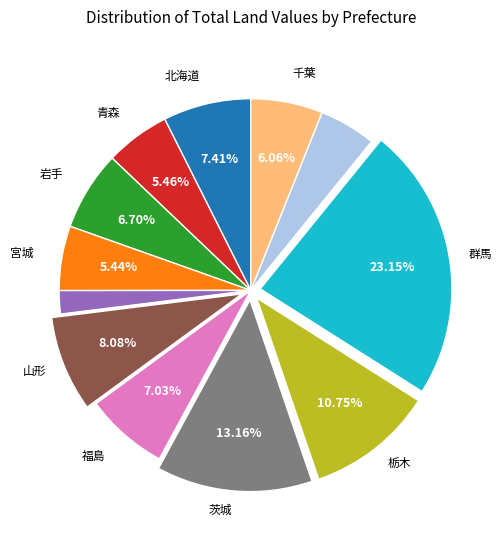

Is there any slice that represents more than half of the pie?

No